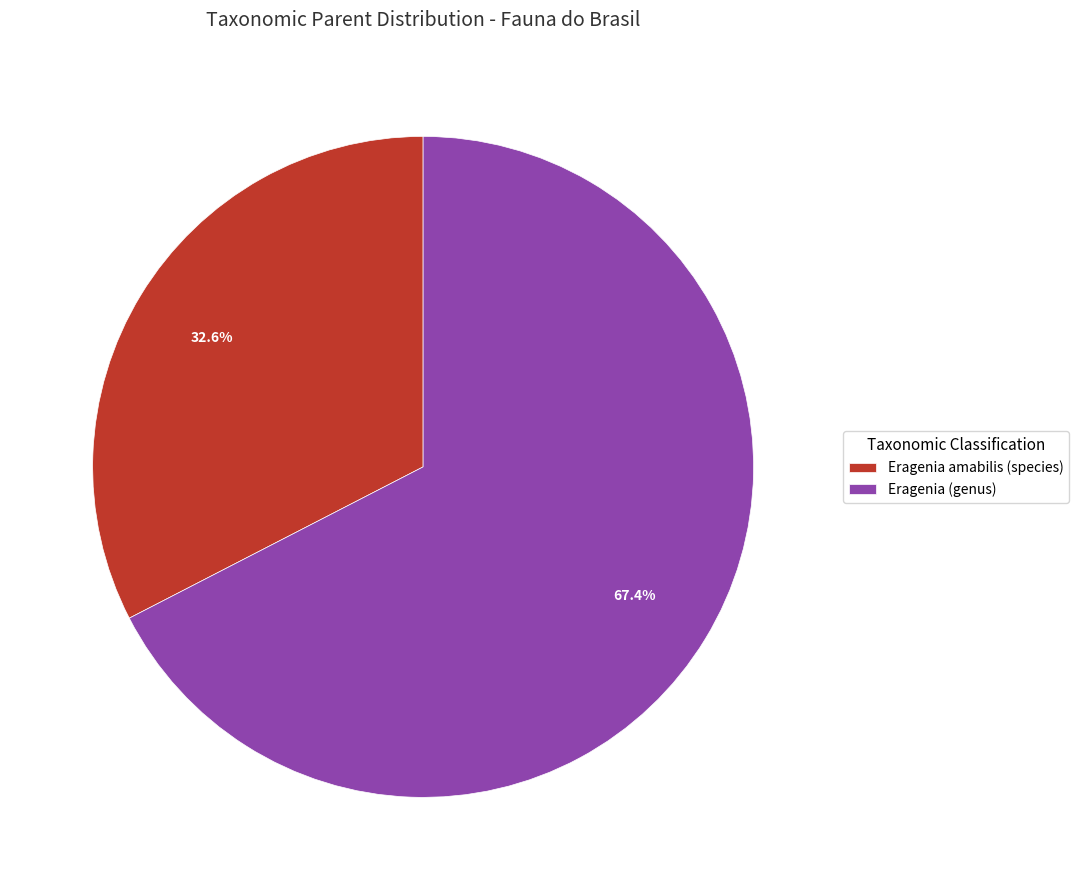

How many slices are in this pie chart?

2